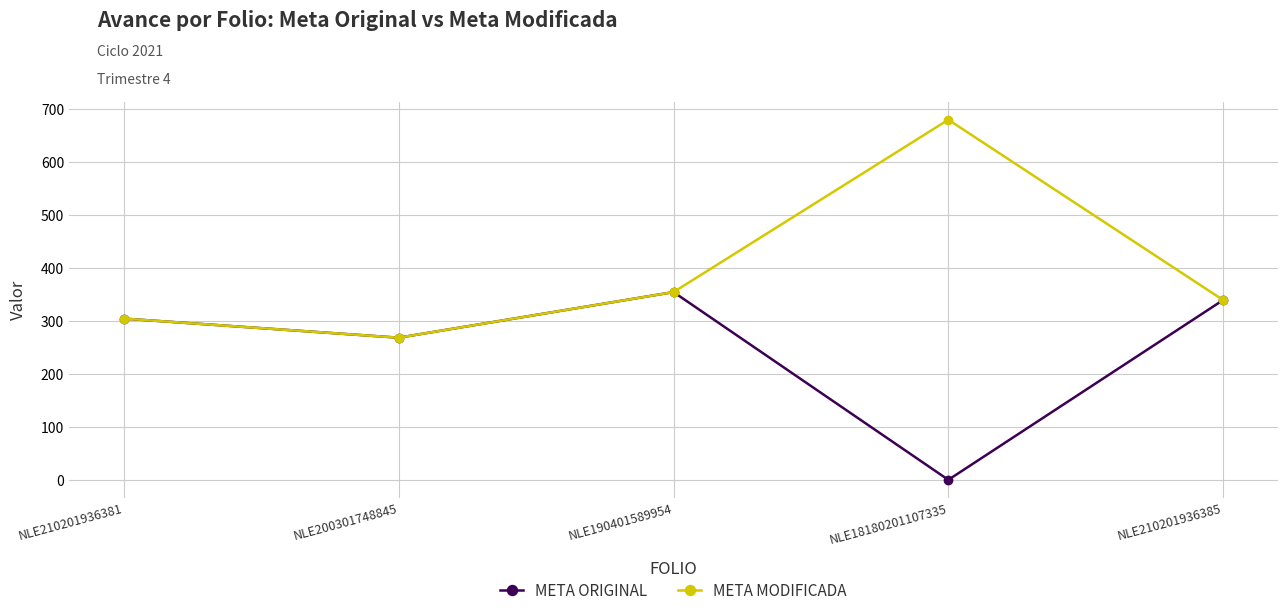

What is the total value across all series at NLE200301748845?

538